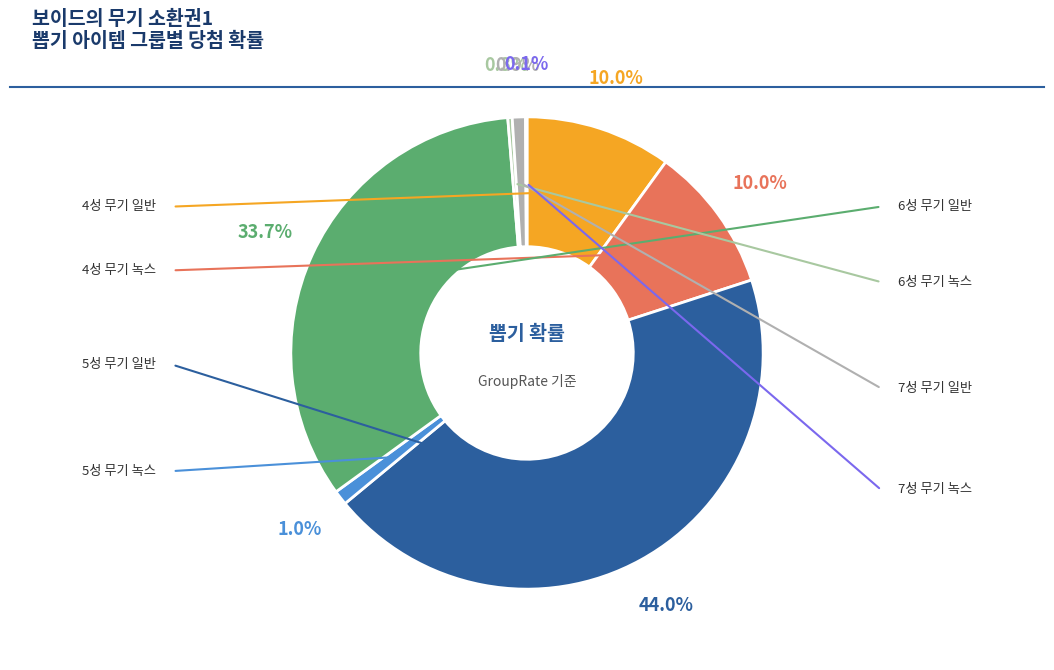

To the nearest percent, what is the difference between the largest and smallest slice percentages?

44%